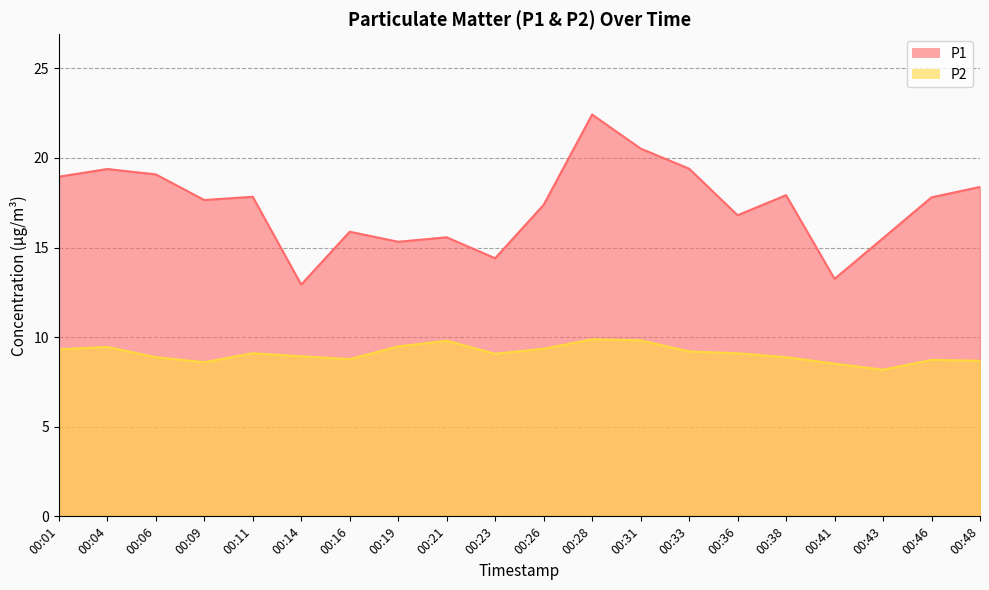

Reading left to right, extract all data points from this chart.

P1: 00:01=18.9	00:04=19.4	00:06=19.1	00:09=17.6	00:11=17.8	00:14=12.9	00:16=15.9	00:19=15.3	00:21=15.6	00:23=14.4	00:26=17.4	00:28=22.4	00:31=20.5	00:33=19.4	00:36=16.8	00:38=17.9	00:41=13.2	00:43=15.5	00:46=17.8	00:48=18.4
P2: 00:01=9.3	00:04=9.4	00:06=8.9	00:09=8.6	00:11=9.1	00:14=8.9	00:16=8.8	00:19=9.5	00:21=9.8	00:23=9.1	00:26=9.3	00:28=9.9	00:31=9.8	00:33=9.2	00:36=9.1	00:38=8.9	00:41=8.5	00:43=8.2	00:46=8.7	00:48=8.7